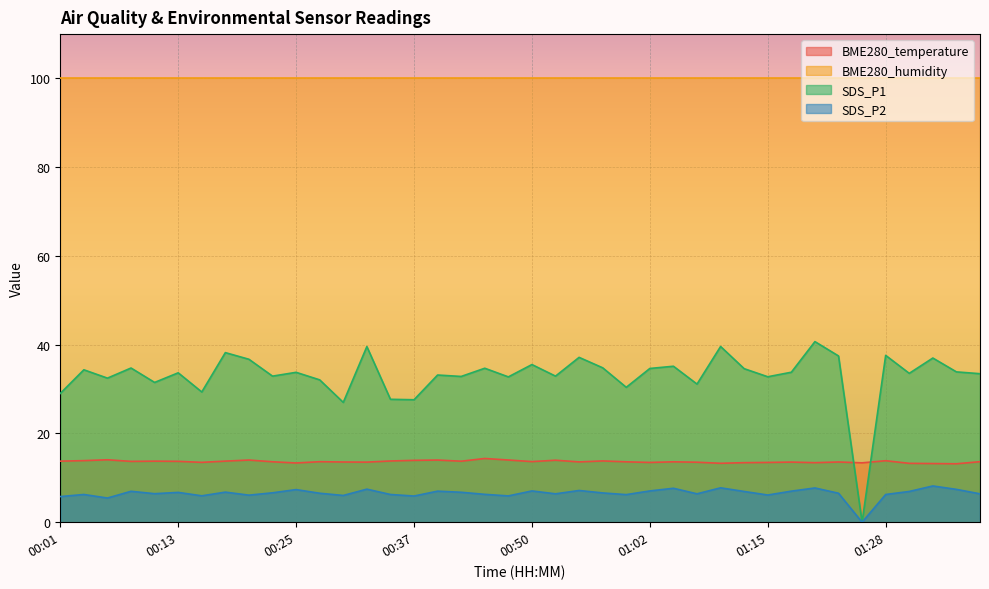

Where does the SDS_P2 series first go above 6?

00:03